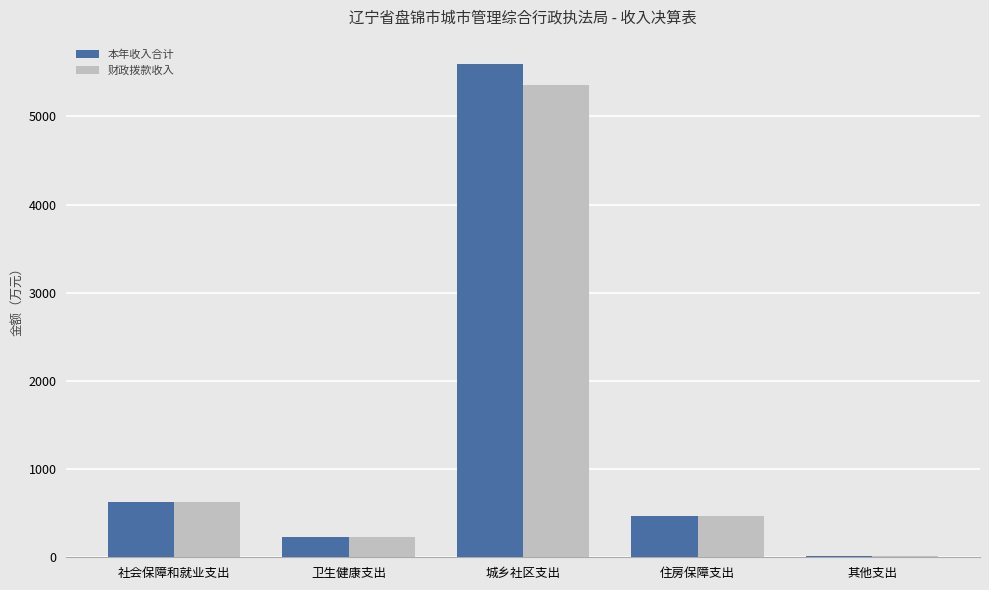

Reading left to right, what are all the values shown in this chart?

本年收入合计: 社会保障和就业支出=631.4	卫生健康支出=225.1	城乡社区支出=5590.3	住房保障支出=466.0	其他支出=14.8
财政拨款收入: 社会保障和就业支出=631.4	卫生健康支出=225.1	城乡社区支出=5360.8	住房保障支出=466.0	其他支出=14.8